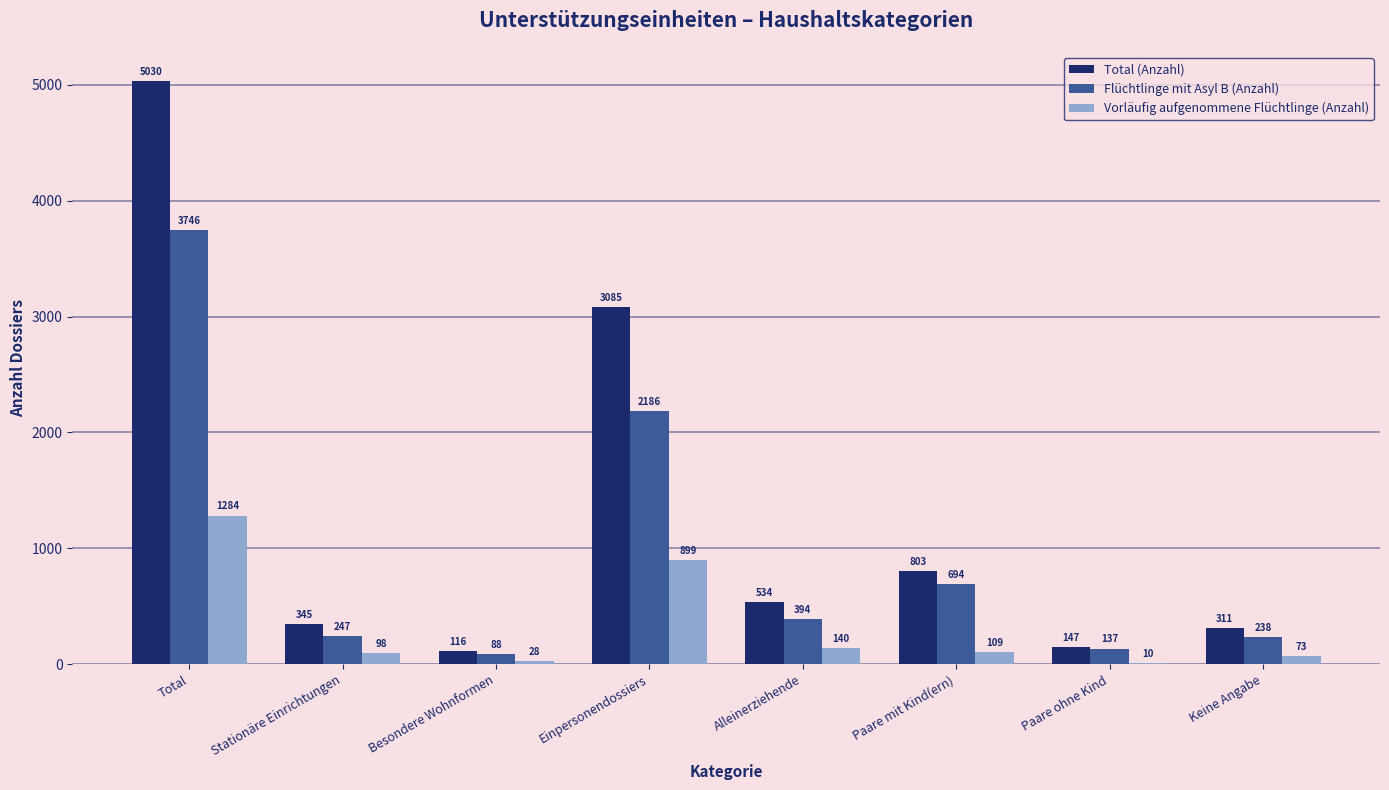

Are the bars grouped side by side (vs. stacked)?

Yes